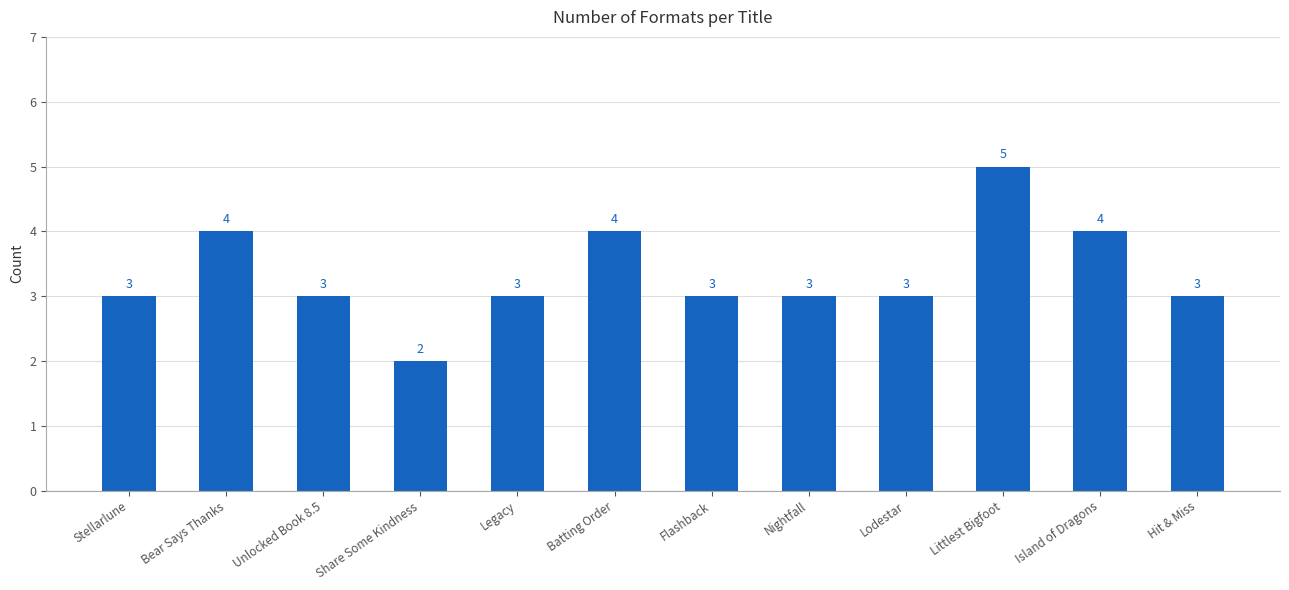

How many values are between 3 and 4?

10